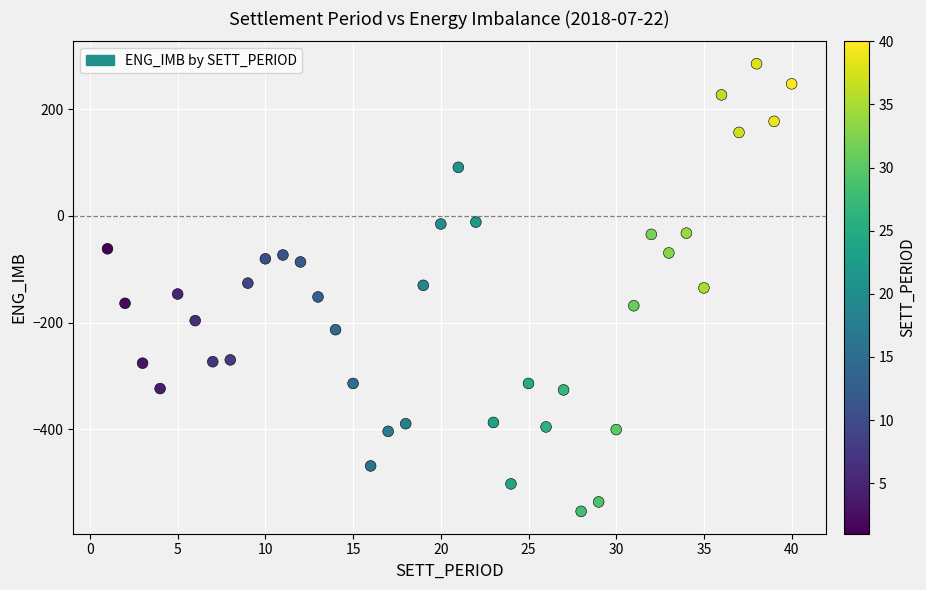

What is the range of Y values (max minus min)?

838.3